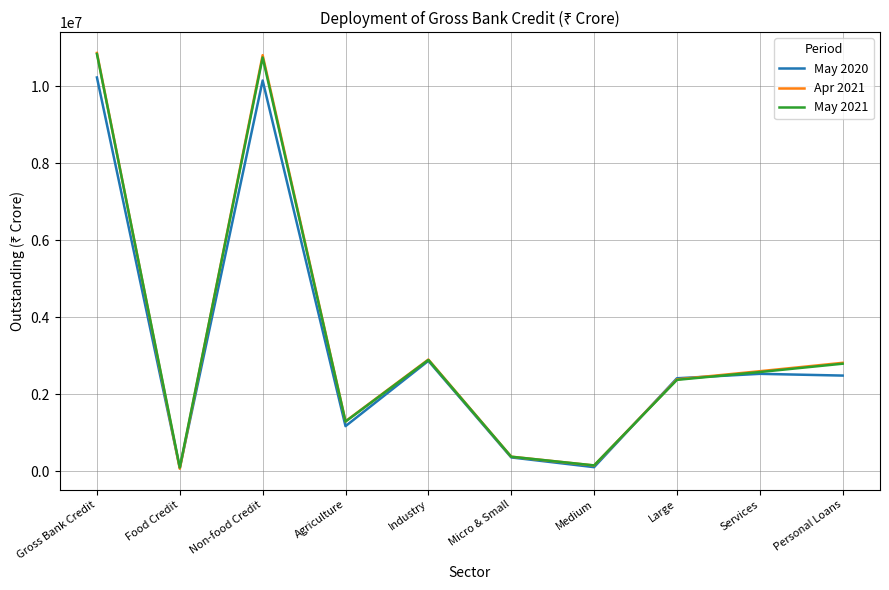

What is the total value across all series at Food Credit?

228414